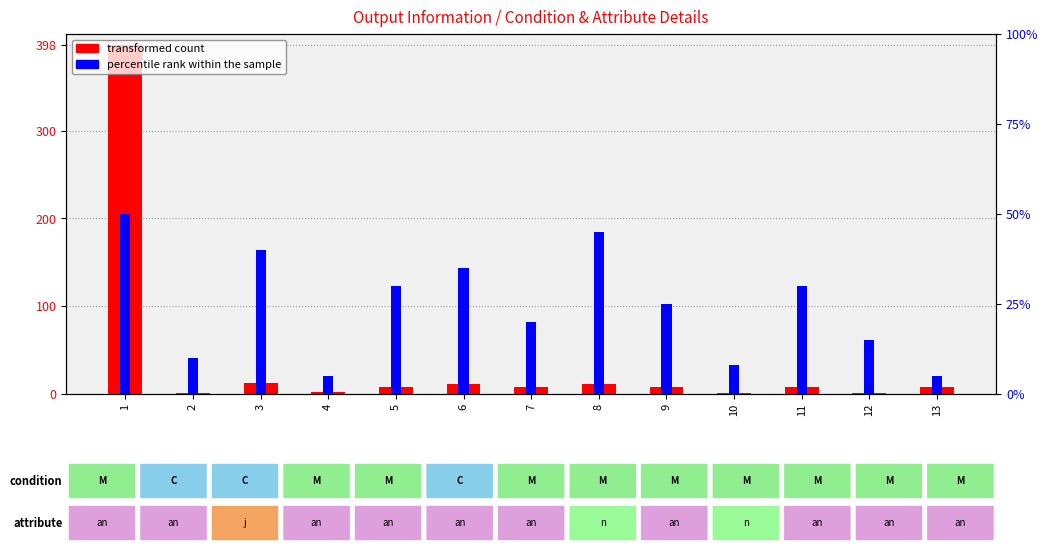

Which series has the largest total across all categories?

transformed count